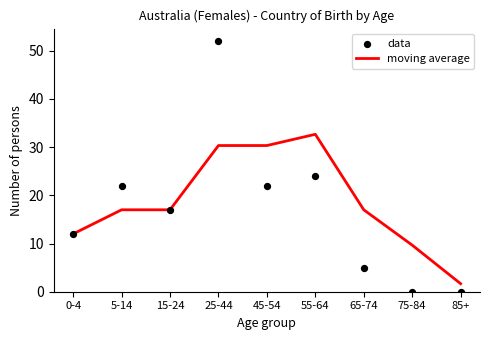

At how many categories does at least one series exceed 5?

8